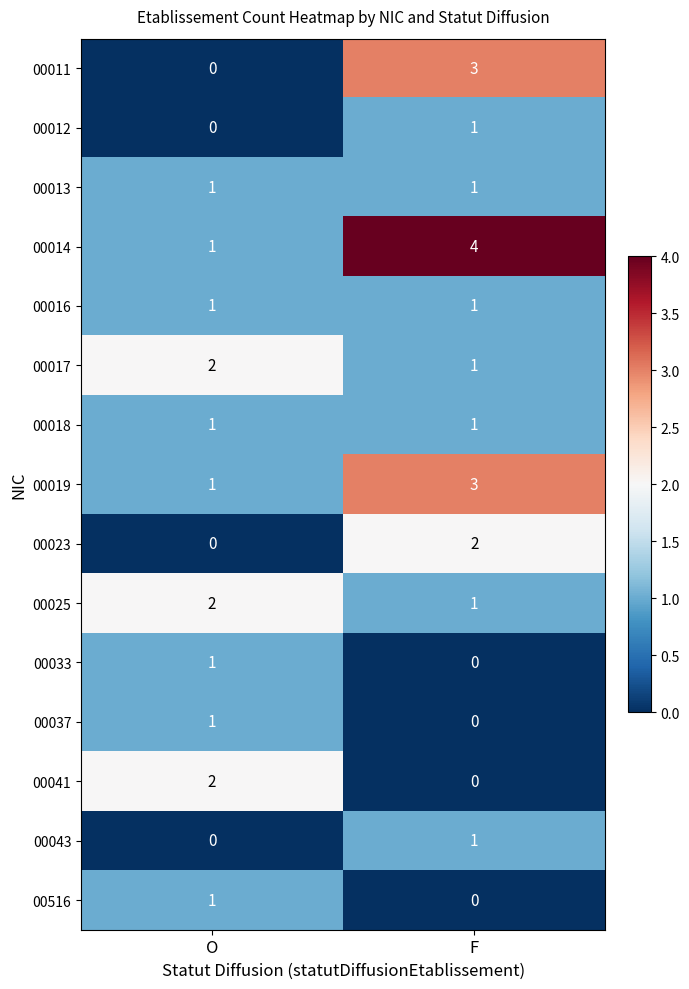

Reading left to right, what are all the values shown in this chart?

00011: 0	3
00012: 0	1
00013: 1	1
00014: 1	4
00016: 1	1
00017: 2	1
00018: 1	1
00019: 1	3
00023: 0	2
00025: 2	1
00033: 1	0
00037: 1	0
00041: 2	0
00043: 0	1
00516: 1	0